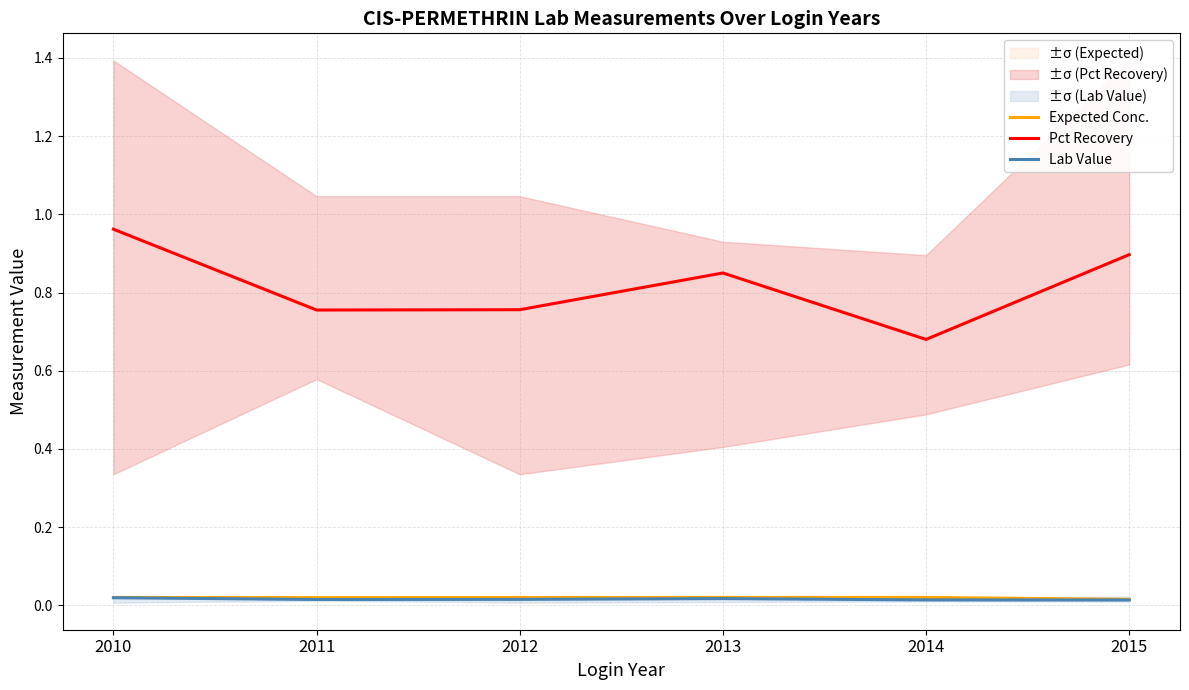

How many data points does each series have?

6